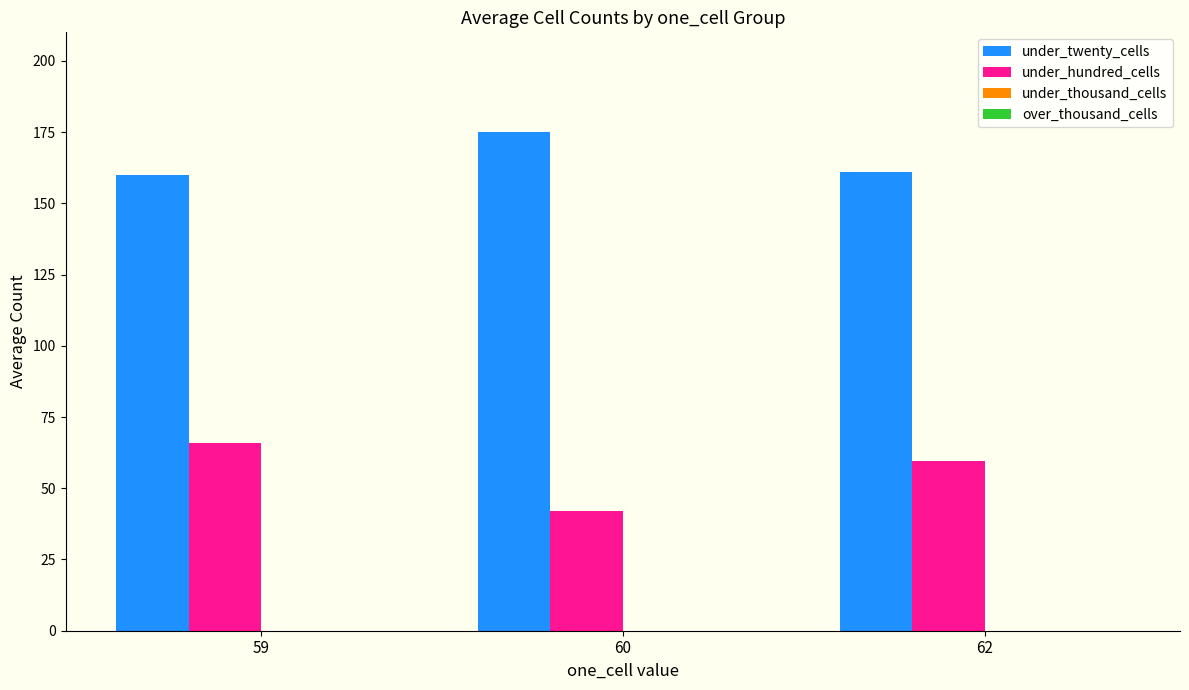

Which series has the largest range (max minus min)?

under_hundred_cells